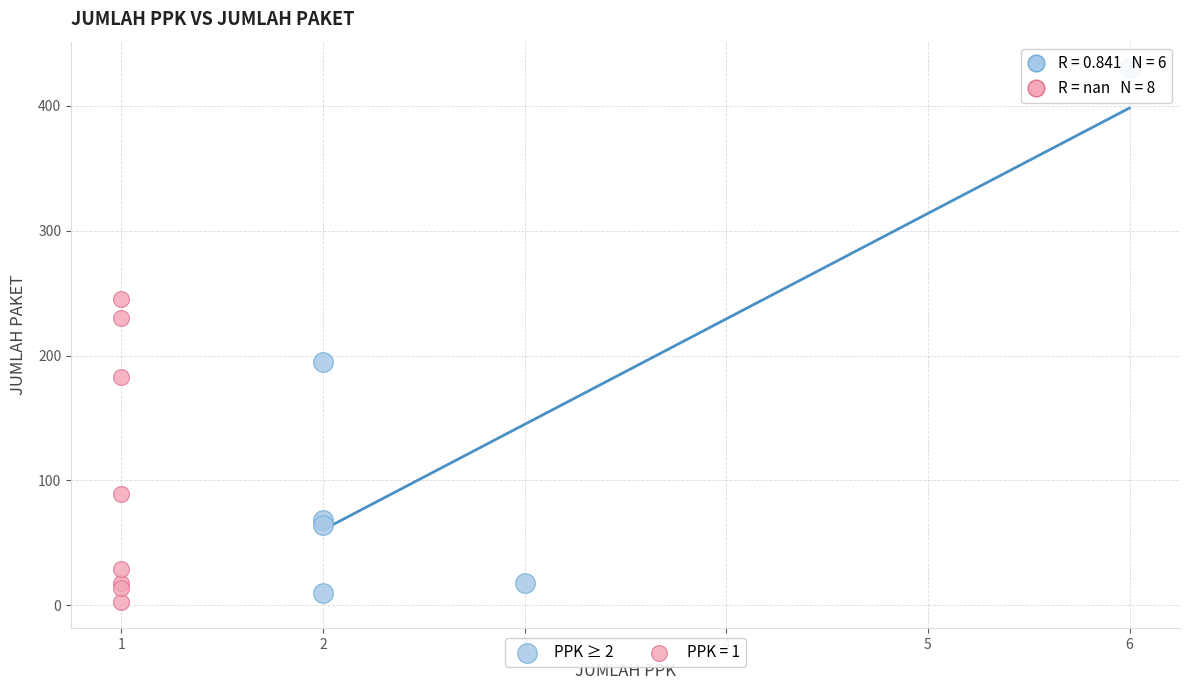

Which series has the largest Y range (max minus min)?

PPK ≥ 2